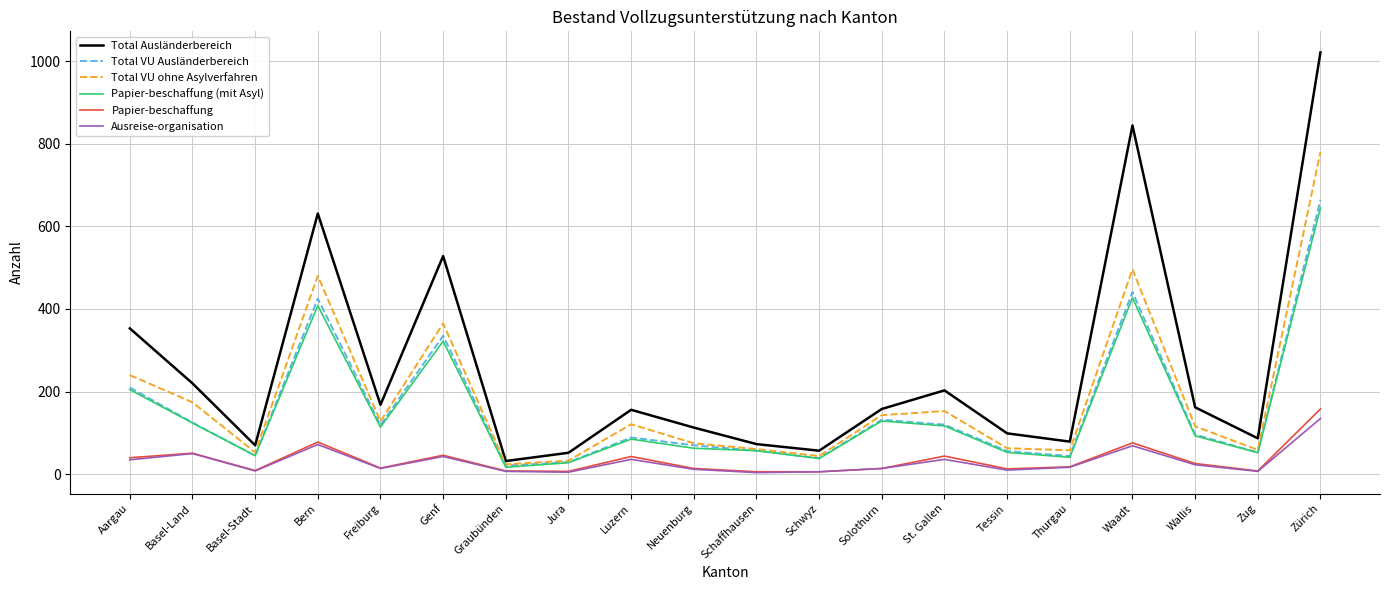

Is the value of Total VU Ausländerbereich at Graubünden greater than the value of Total VU ohne Asylverfahren at Waadt?

No